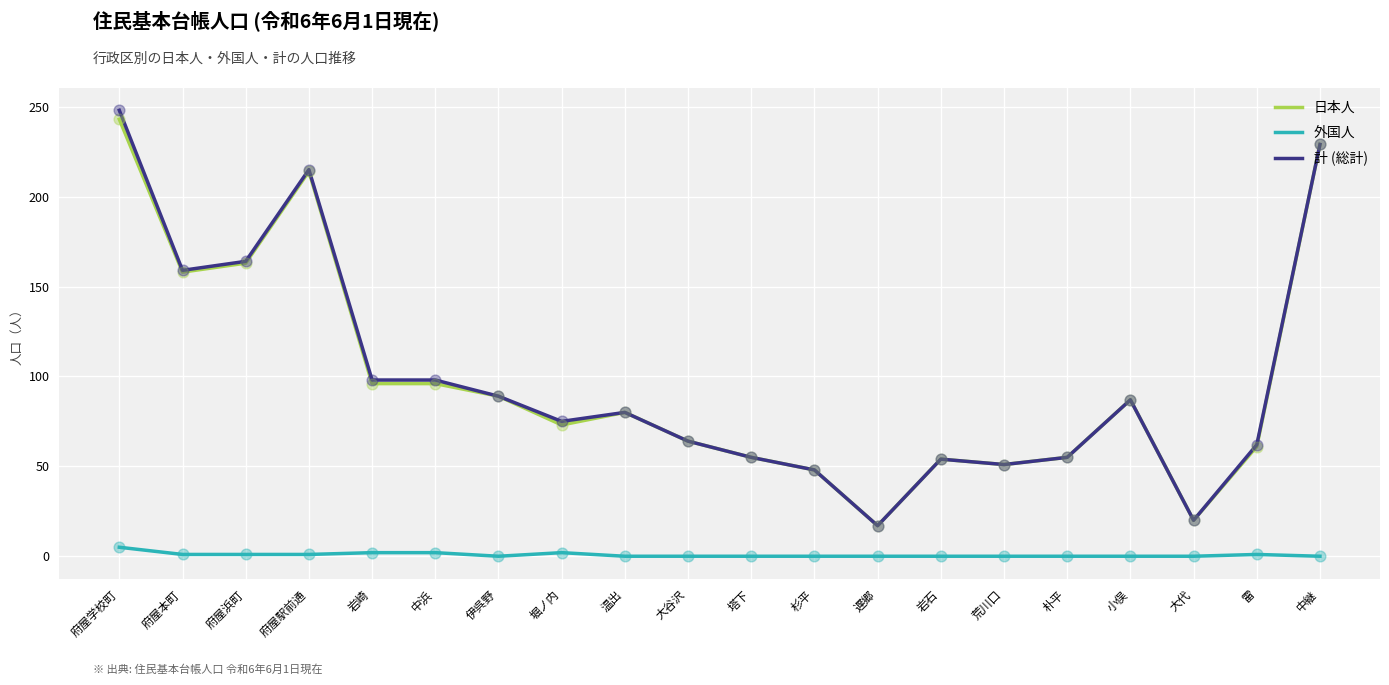

What is the spread (max minus min) of values at 中継?

229